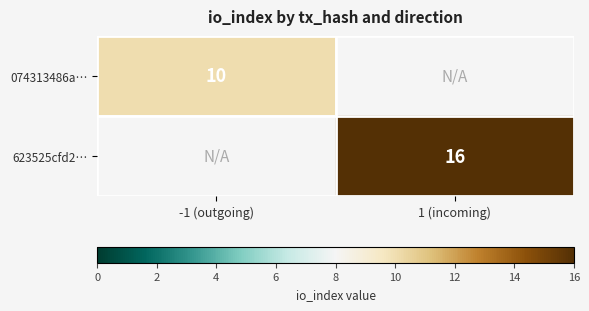

True or false: 623525cfd2… has a value of 22 at 1 (incoming).

False